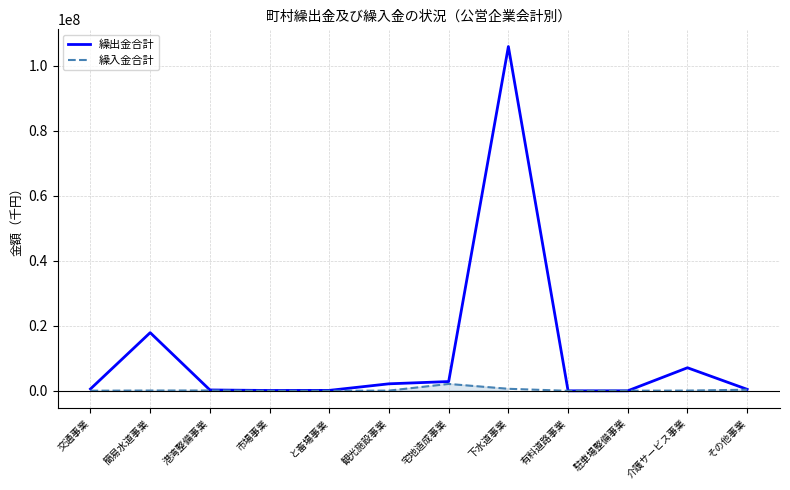

Which series has the widest spread of values?

繰出金合計